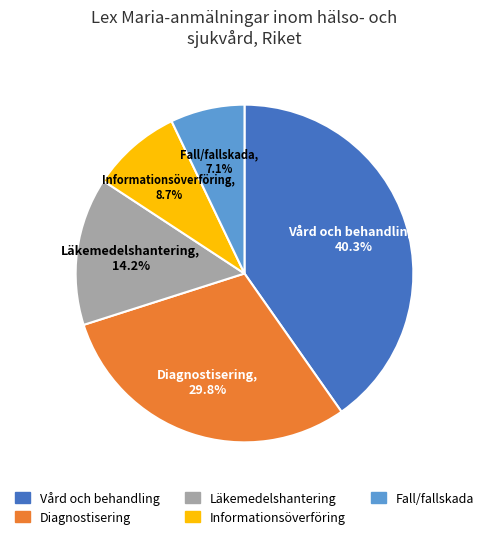

Is Läkemedelshantering the majority of the pie?

No